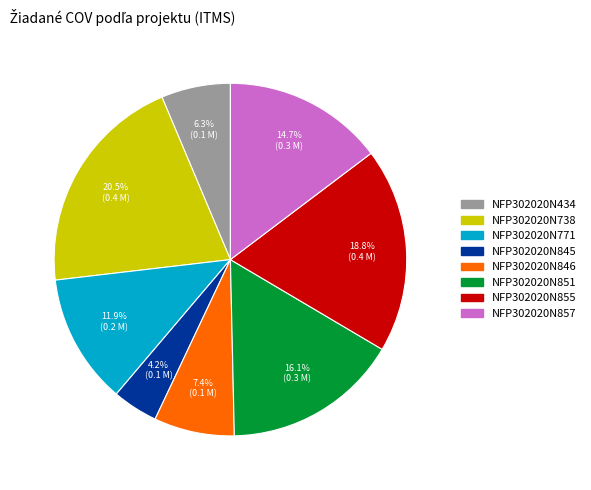

To the nearest percent, what percentage of the pie is NFP302020N845?

4%